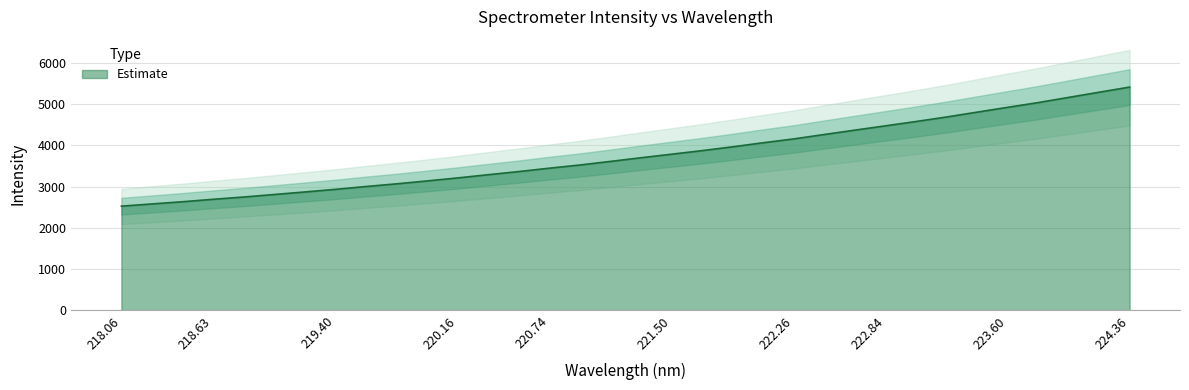

True or false: the data has more than 2 interior local peaks.

False